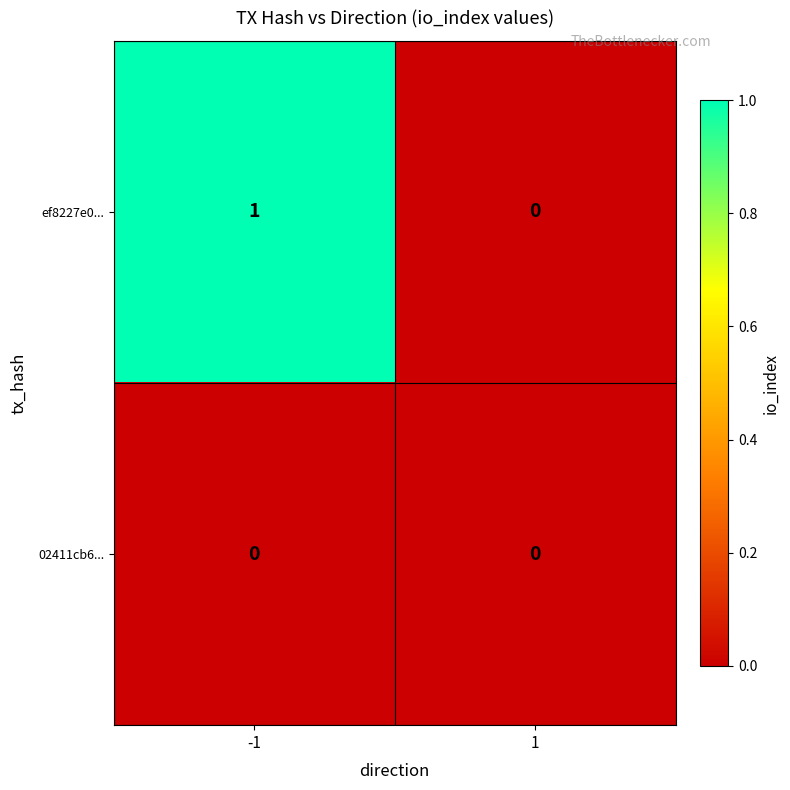

Which series changed the most between -1 and 1?

ef8227e0...